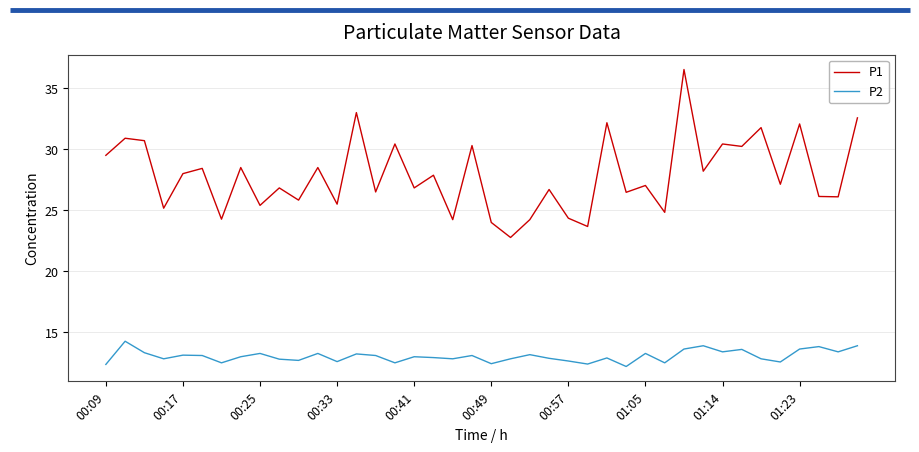

Which series has the largest total across all categories?

P1